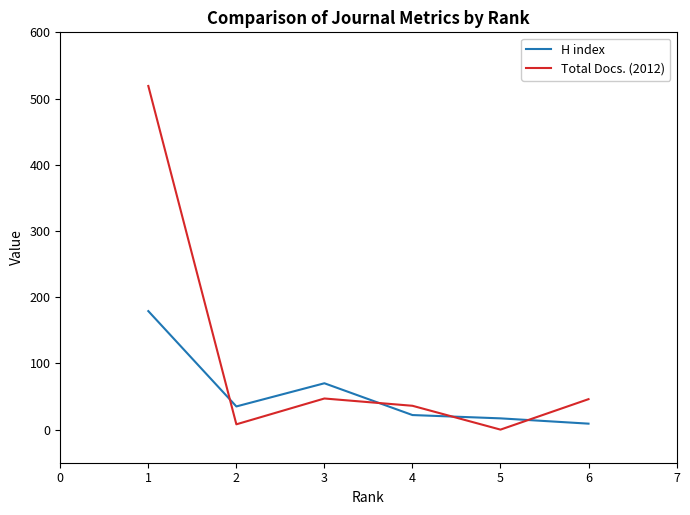

Between 1 and 5, which series saw the biggest shift?

Total Docs. (2012)